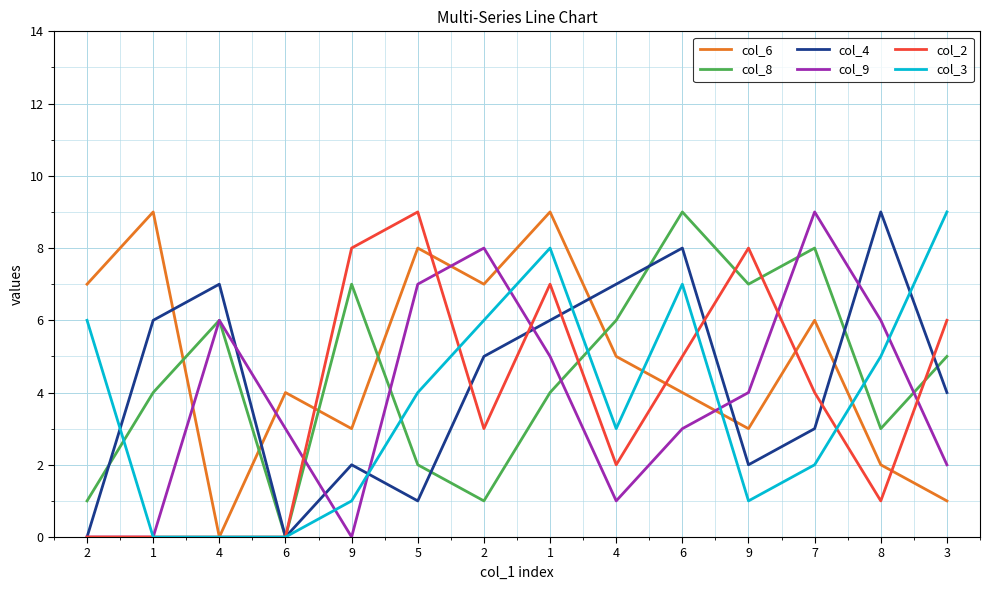

At 2, list the series in order from smallest to largest.

col_4, col_9, col_2, col_8, col_3, col_6